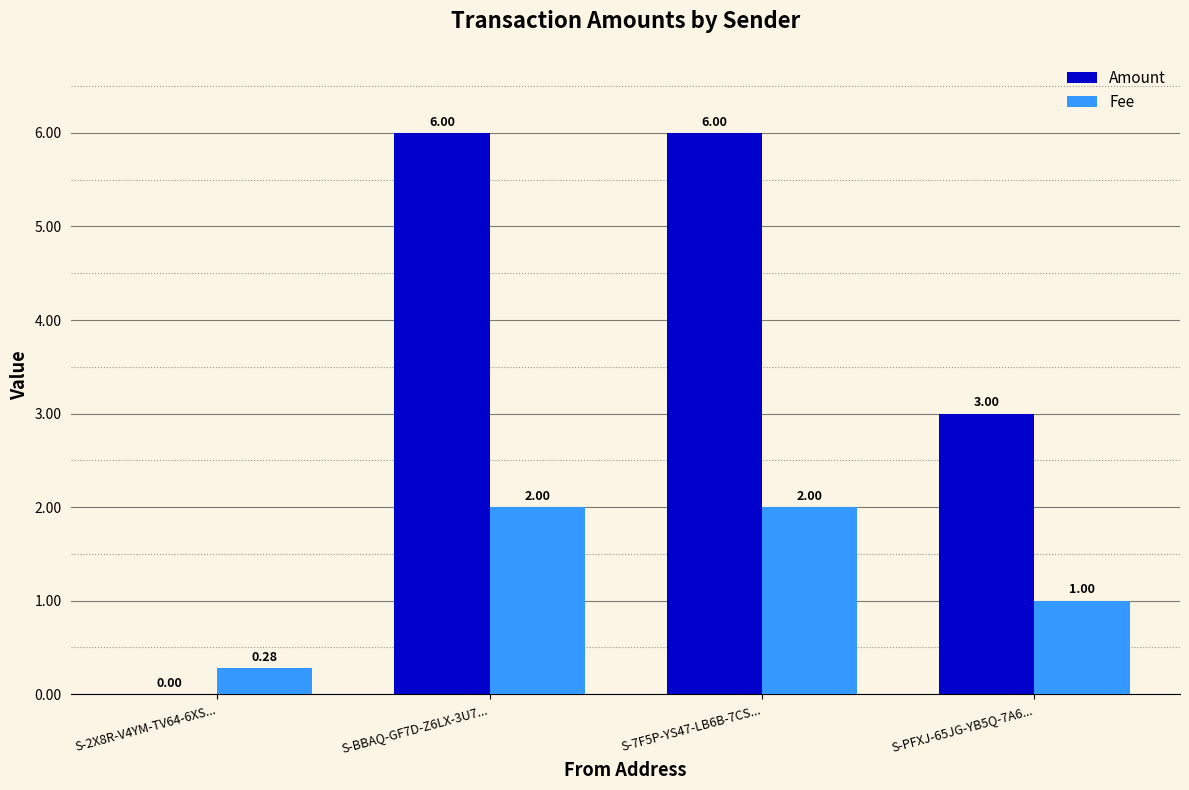

Is the value of Amount at S-PFXJ-65JG-YB5Q-7A6... greater than the value of Fee at S-7F5P-YS47-LB6B-7CS...?

Yes